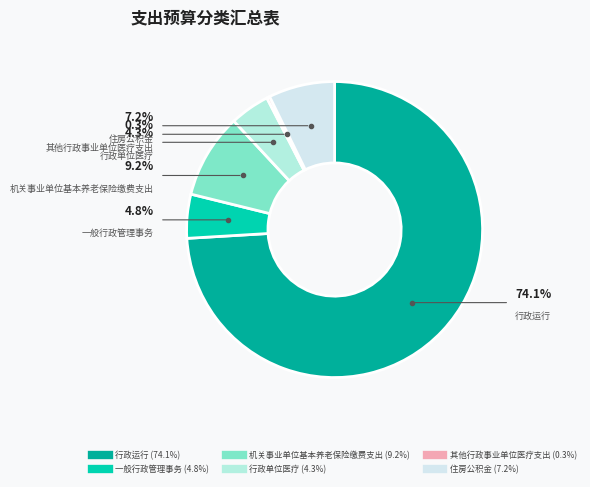

To the nearest percent, what portion does 行政运行 represent?

74%